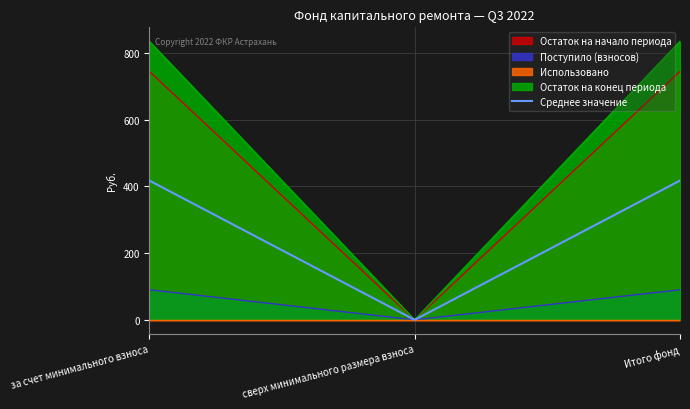

Rank the categories by value from lowest to highest.

сверх минимального размера взноса, за счет минимального взноса, Итого фонд